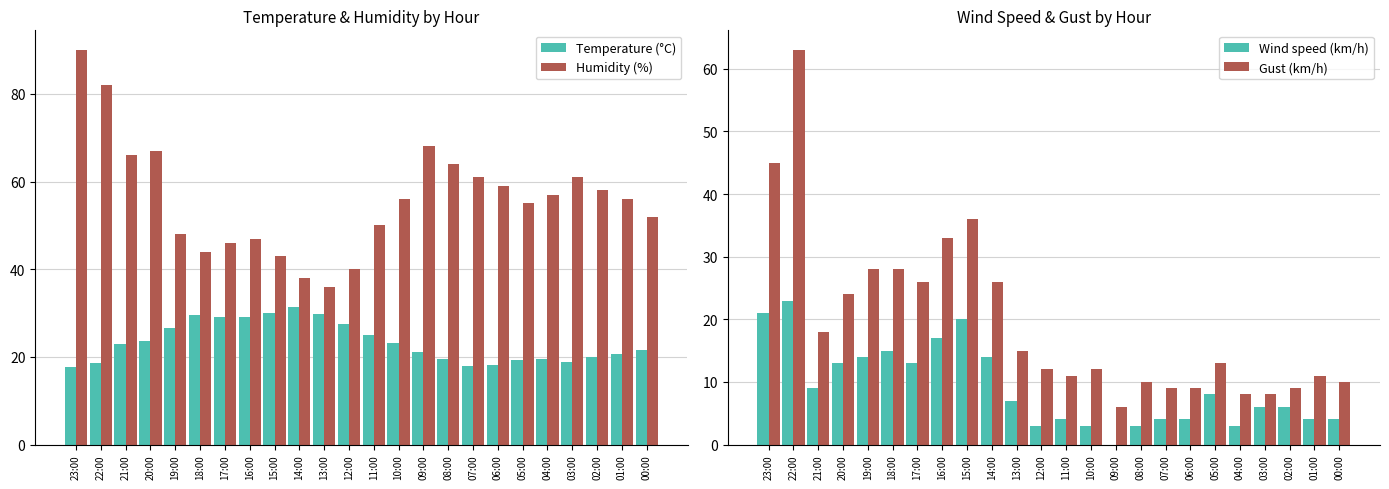

Which series has the widest spread of values?

Gust (km/h)